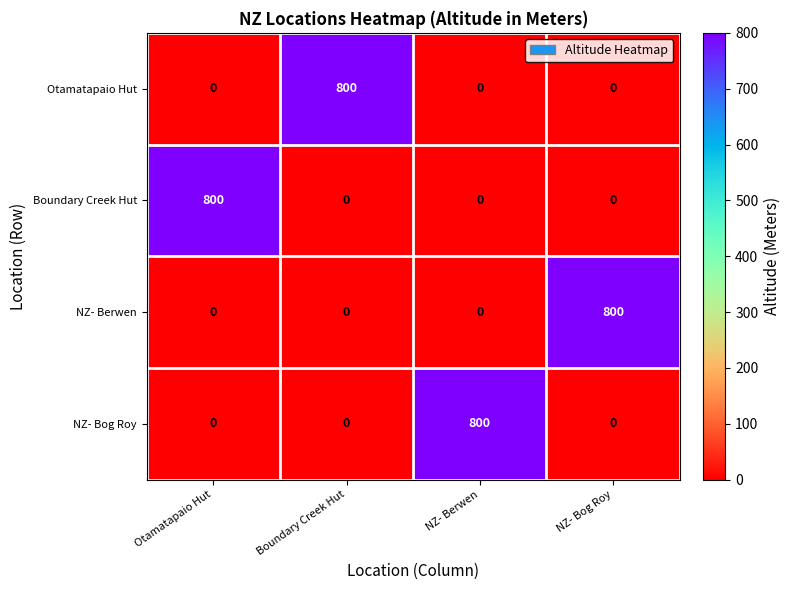

How many values in Boundary Creek Hut are above zero?

1